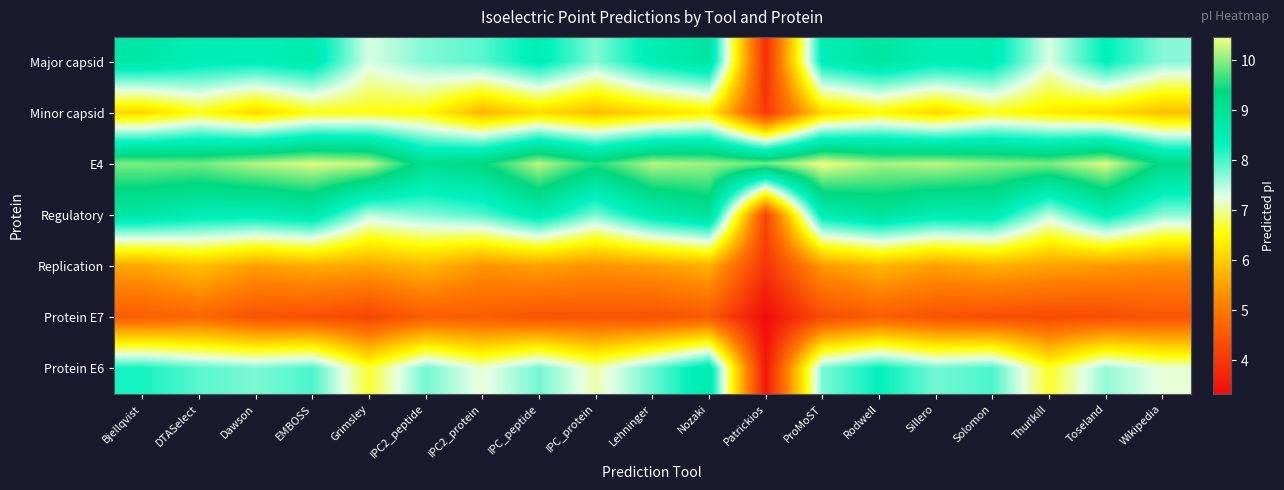

Rank the series at EMBOSS from lowest to highest value.

Protein E7, Replication, Minor capsid, Protein E6, Major capsid, Regulatory, E4